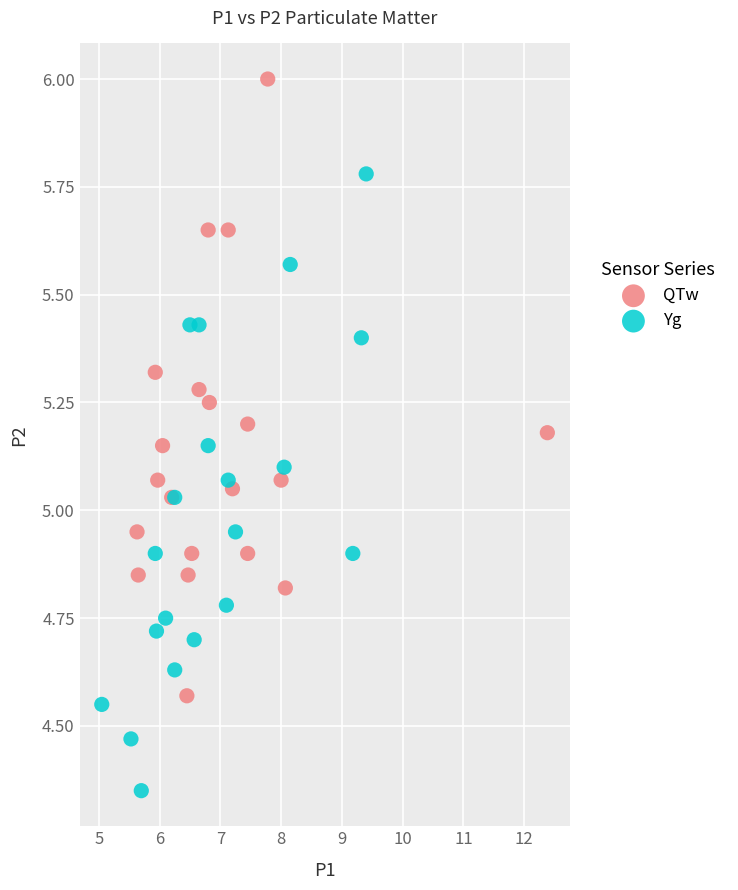

Which series contains the highest Y value?

QTw